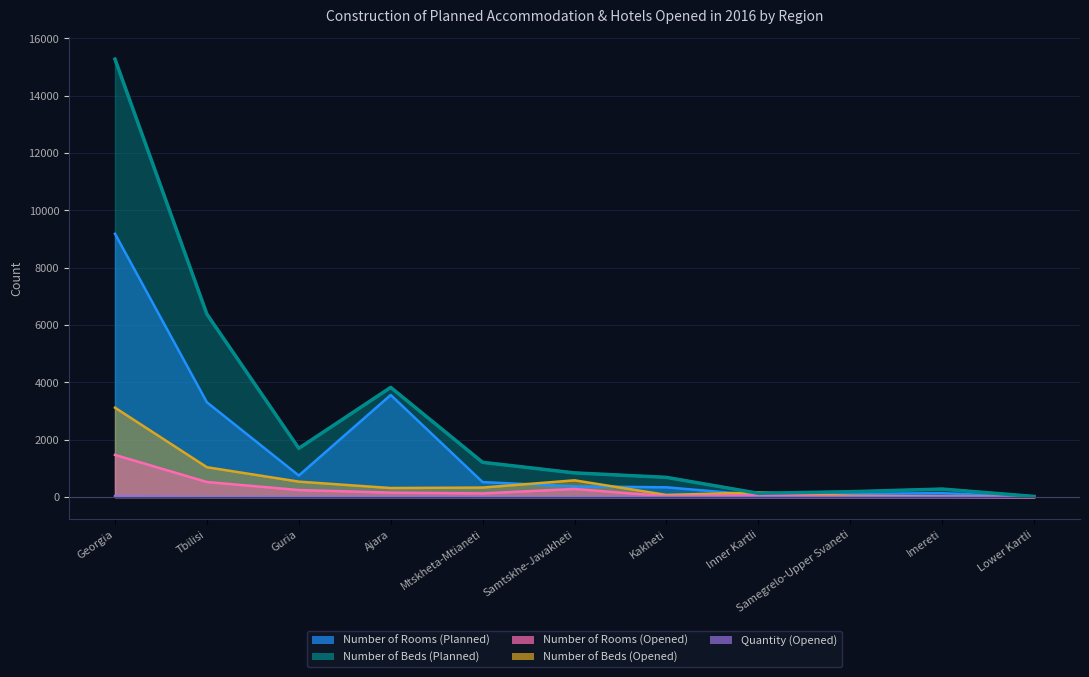

What is the total value across all series at Lower Kartli?

30